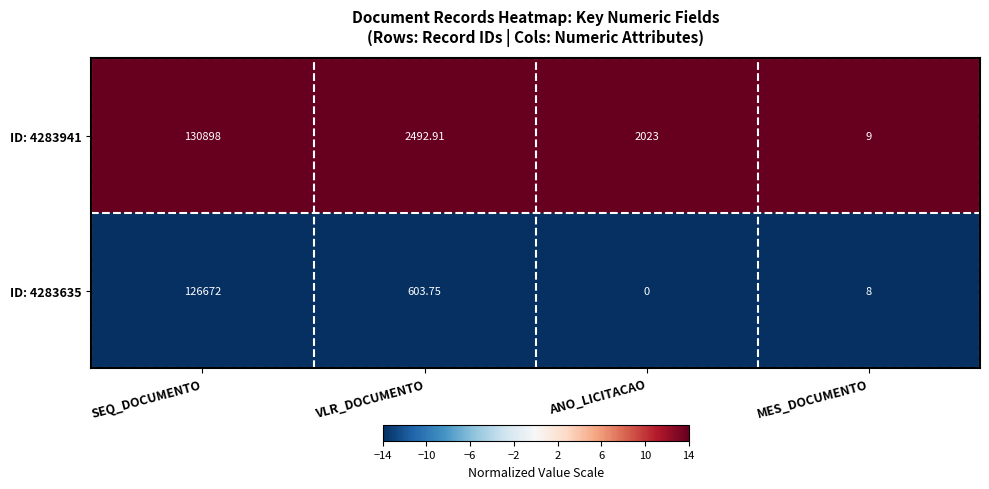

At which label is ID: 4283941 closest to 65453?

VLR_DOCUMENTO